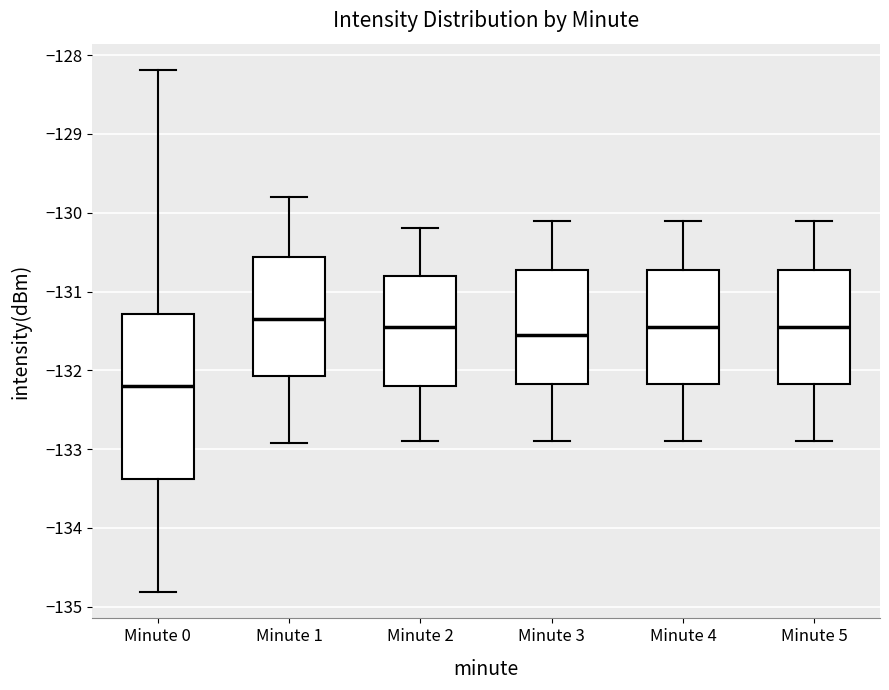

Comparing the boxes themselves (not the whiskers), which one is the tallest?

Minute 0